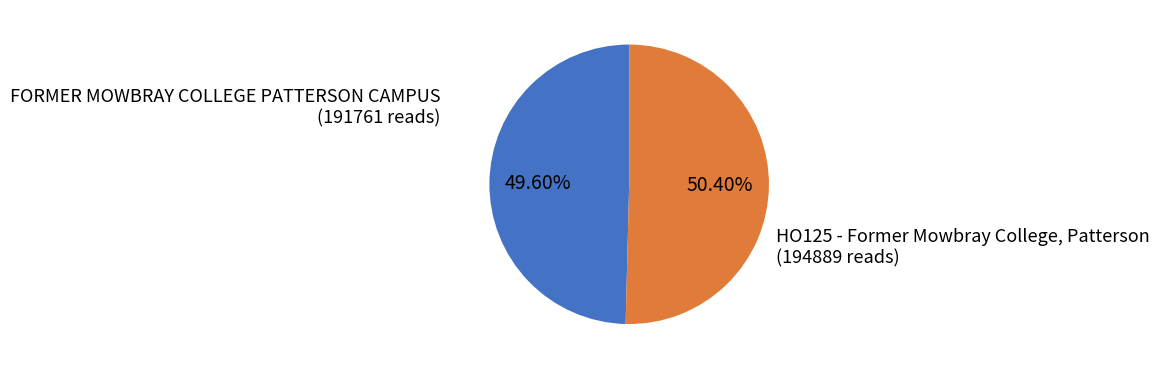

Is there any slice that represents more than half of the pie?

Yes